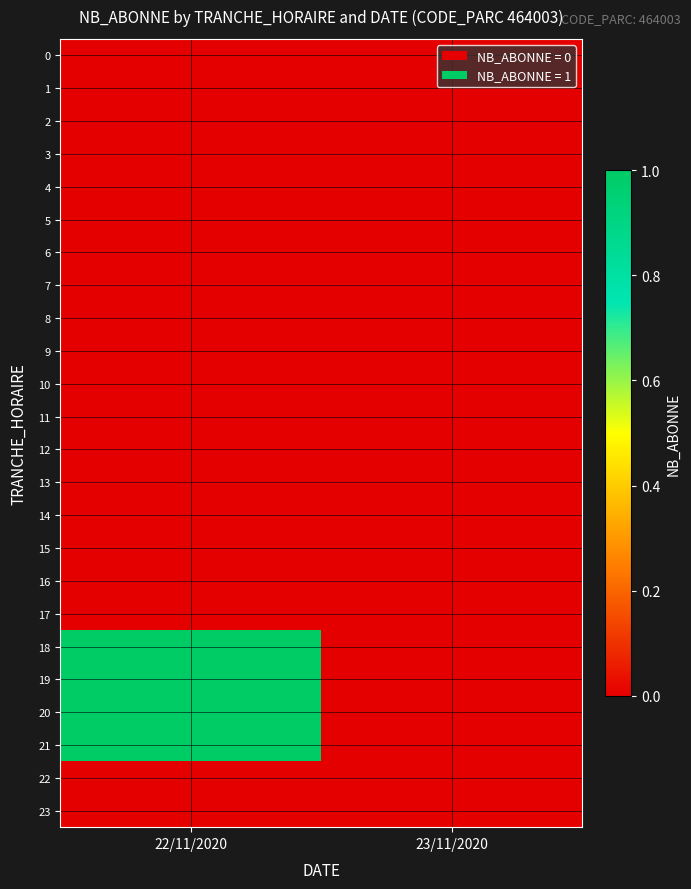

Between 22/11/2020 and 23/11/2020, which series saw the biggest shift?

18